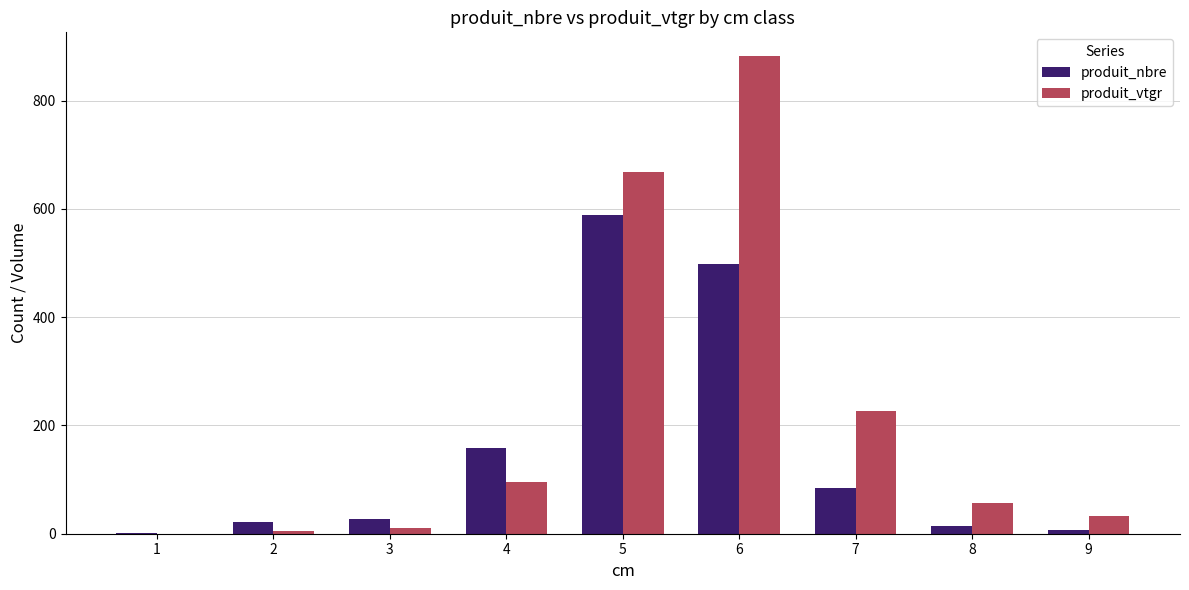

What is the greatest value displayed?

881.8